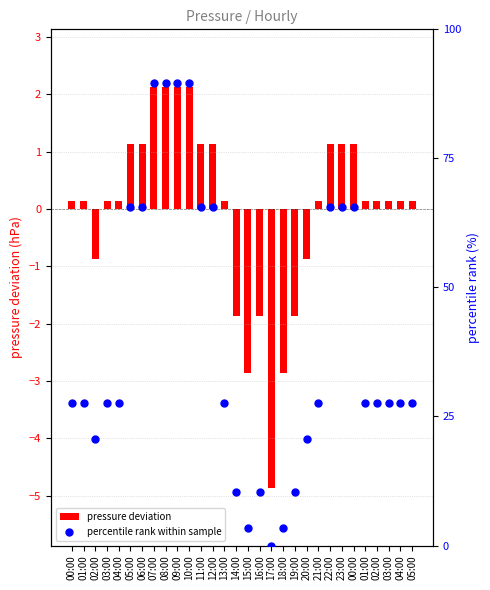

Which series contains the lowest Y value?

pressure deviation